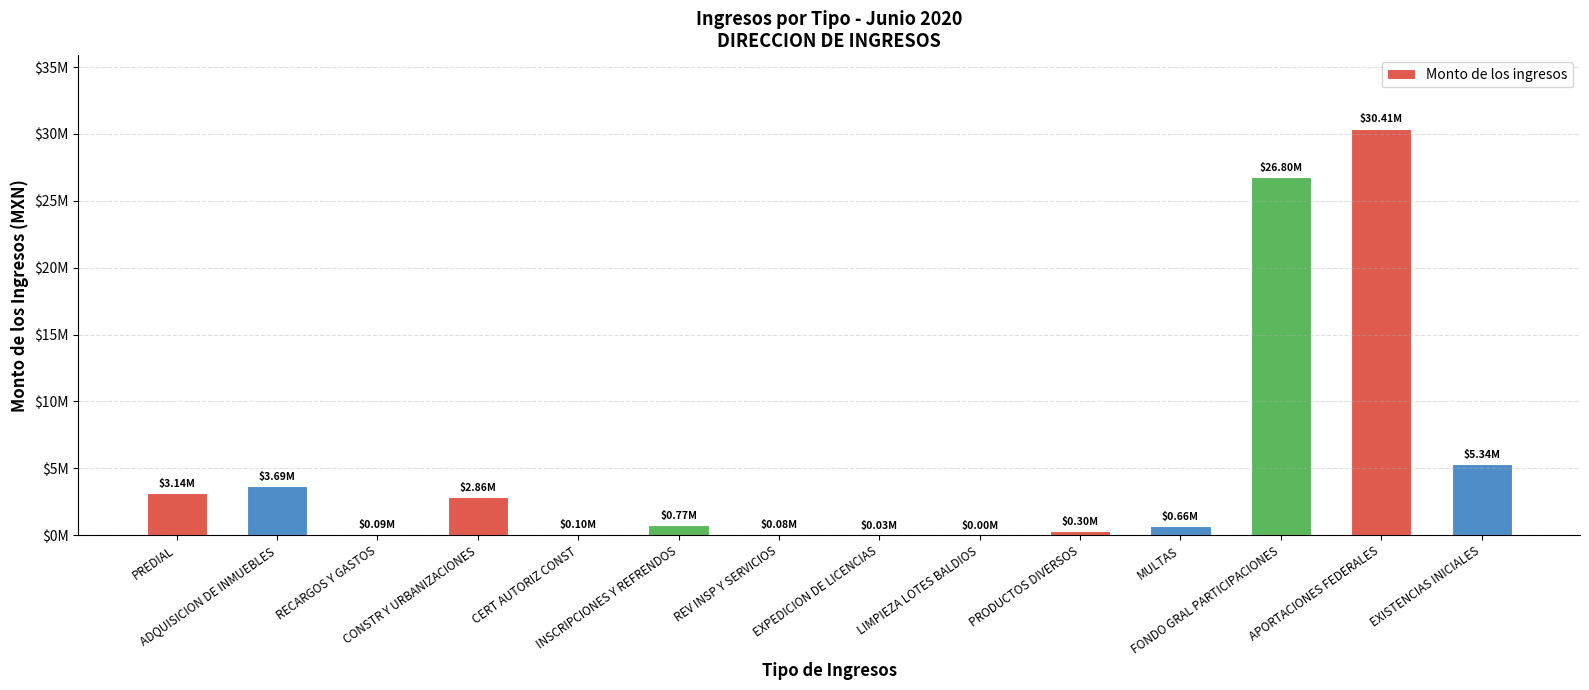

How many series are shown in this chart?

1